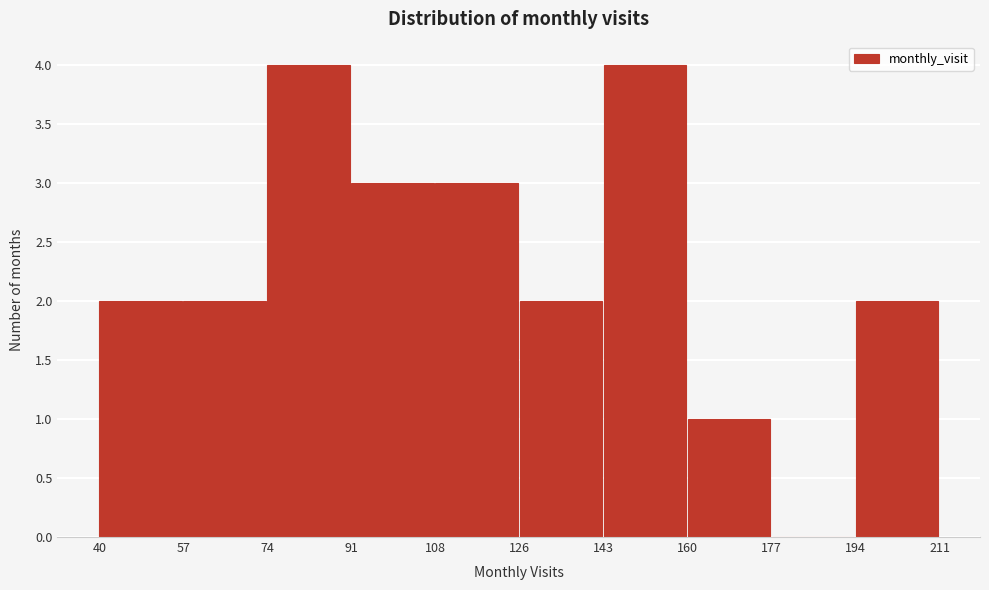

What is the height of the bar covering 108 to 126 on the x-axis? The values are not printed on the chart, so give them approximately, as read against the axis.

3